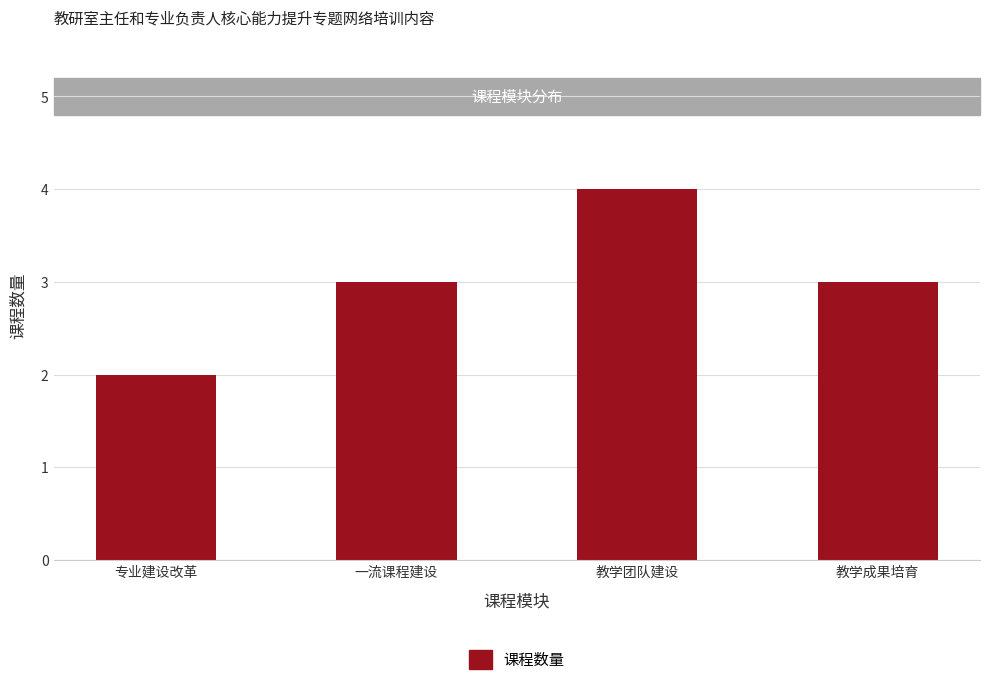

What is the maximum value shown in the chart?

4